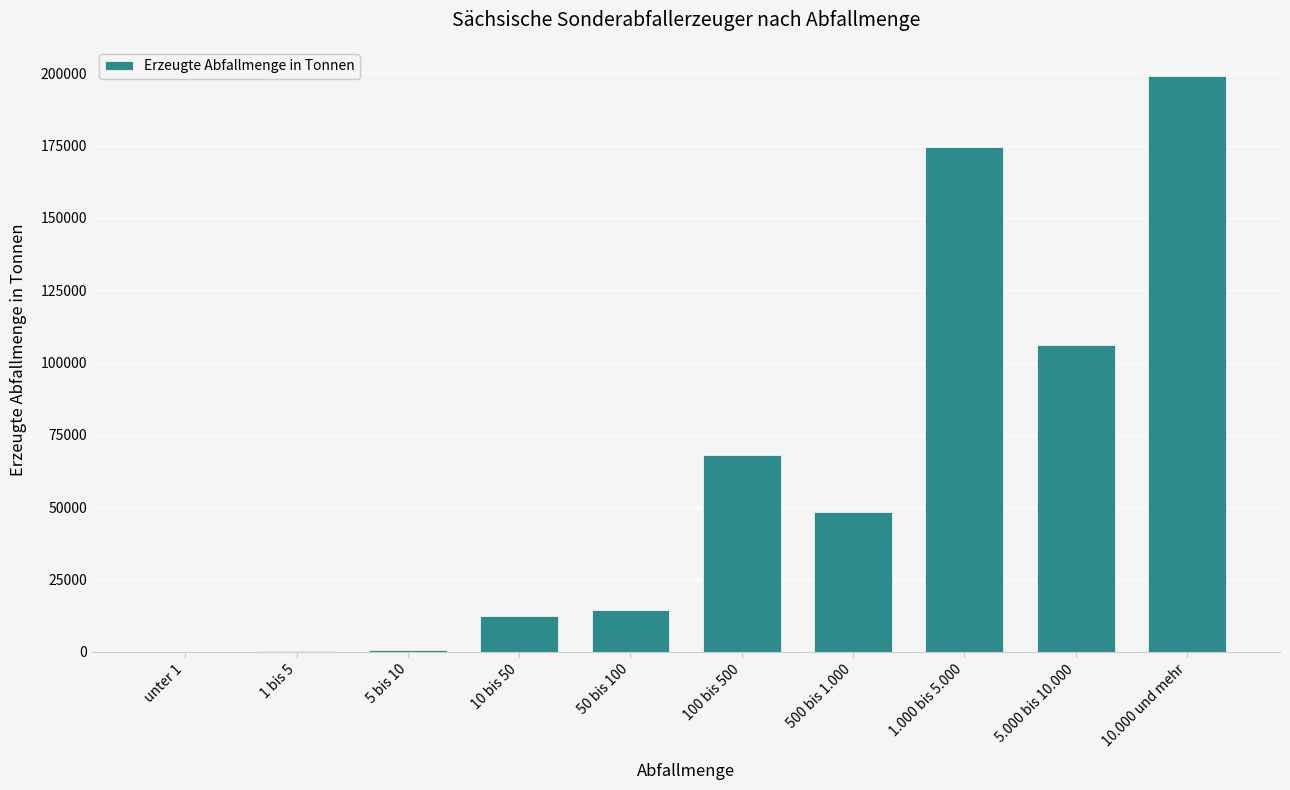

What is the sum of all values?

623640